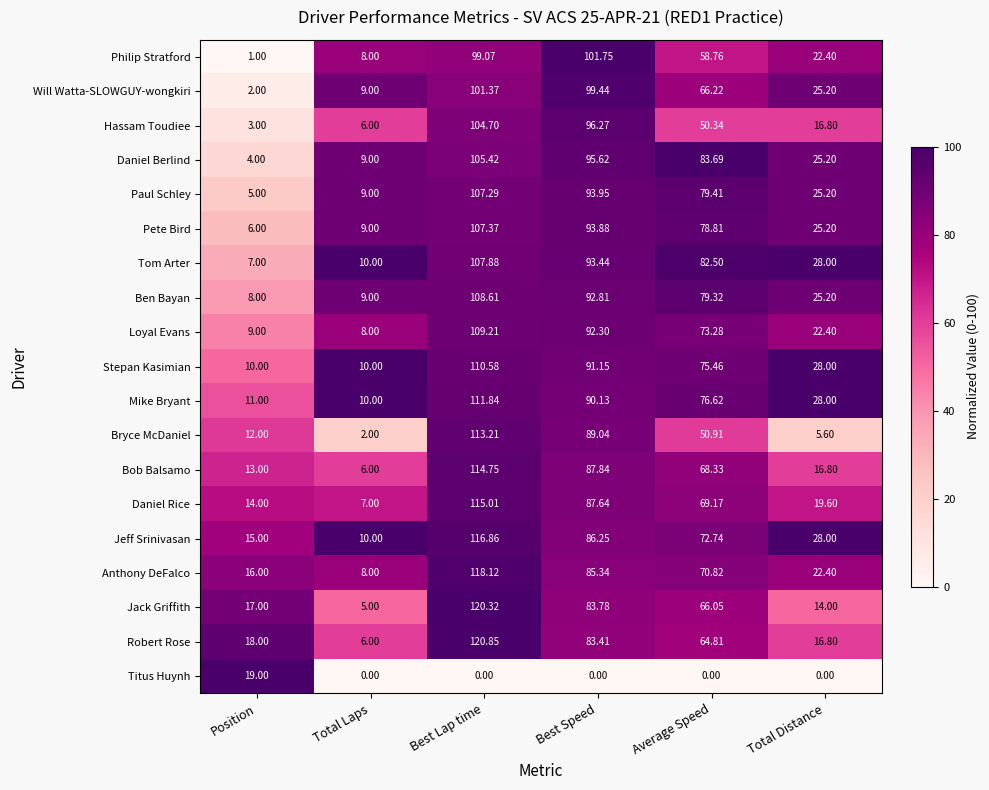

Is the value of Will Watta-SLOWGUY-wongkiri at Best Speed greater than the value of Daniel Berlind at Best Speed?

Yes